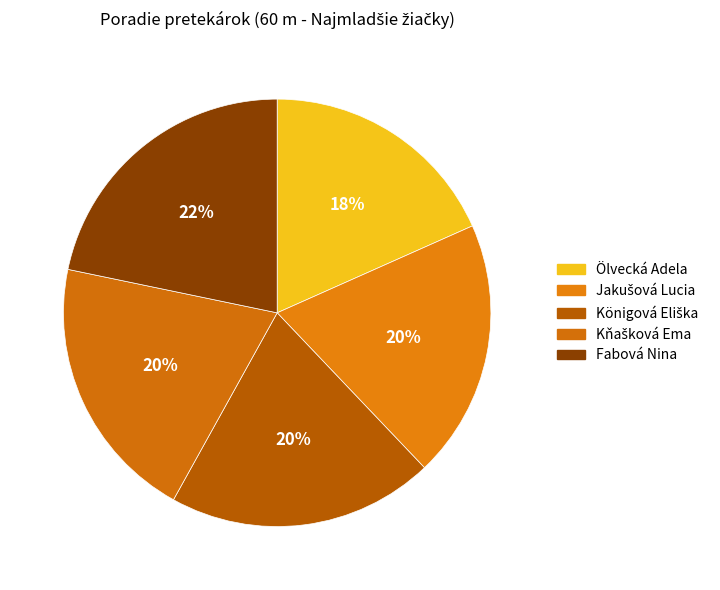

What is the largest slice in the pie chart?

Fabová Nina